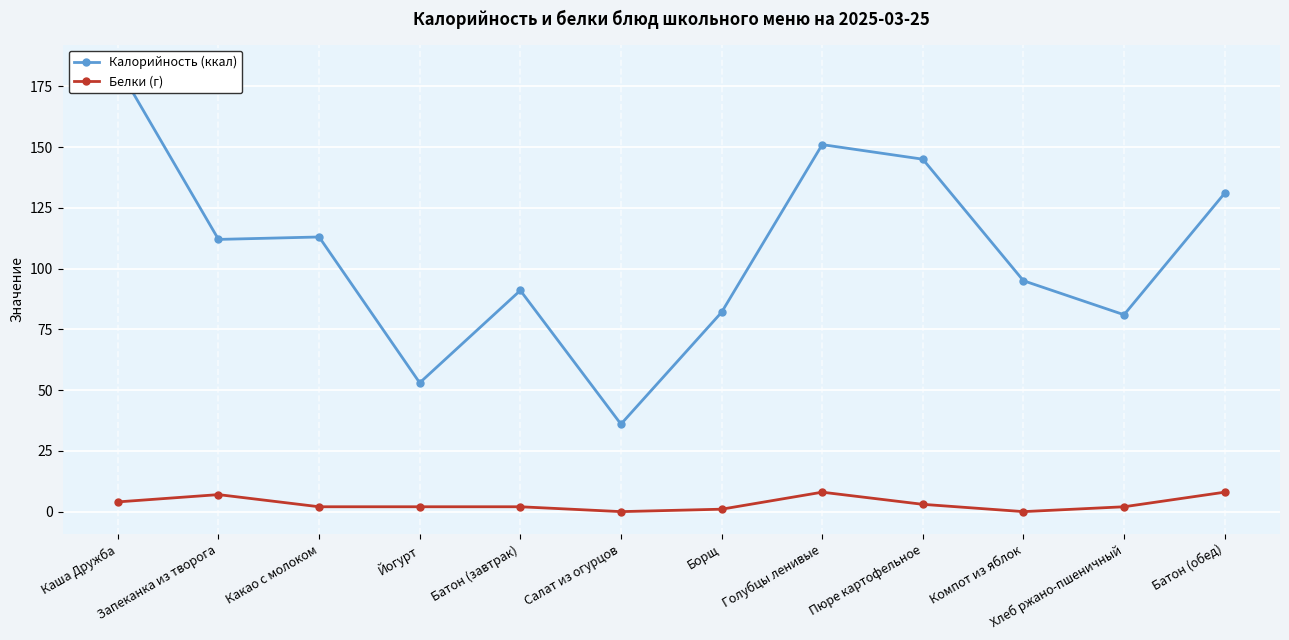

What is the label of the 1st point from the left?

Каша Дружба